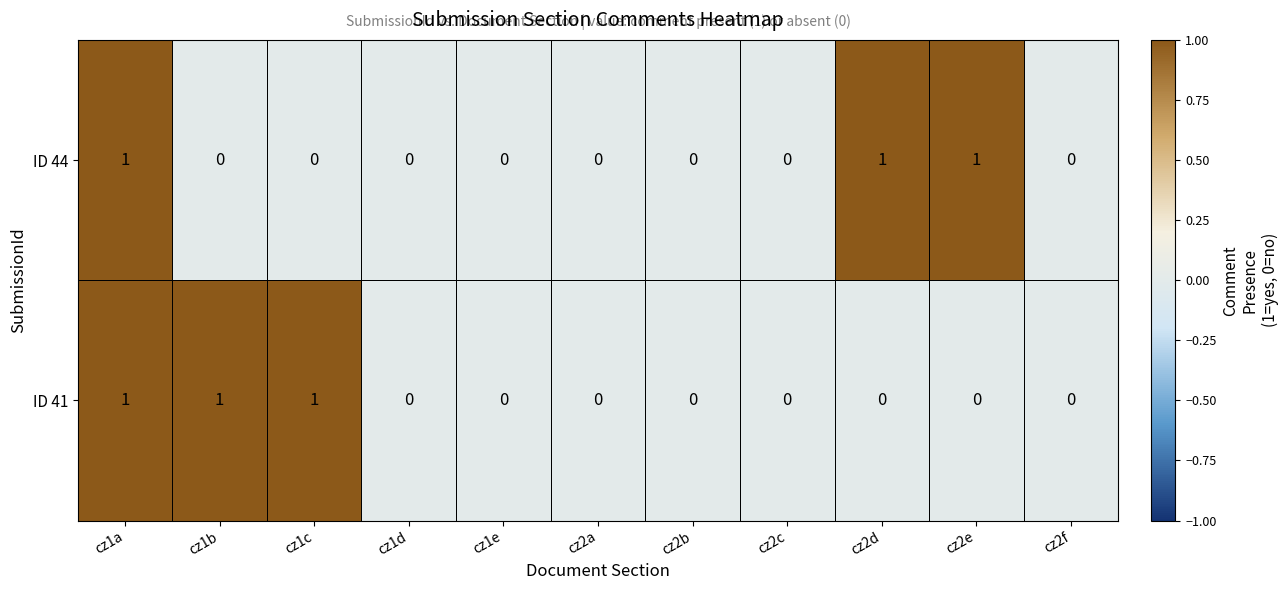

Count the ID 41 values in the range 0 to 1.

11